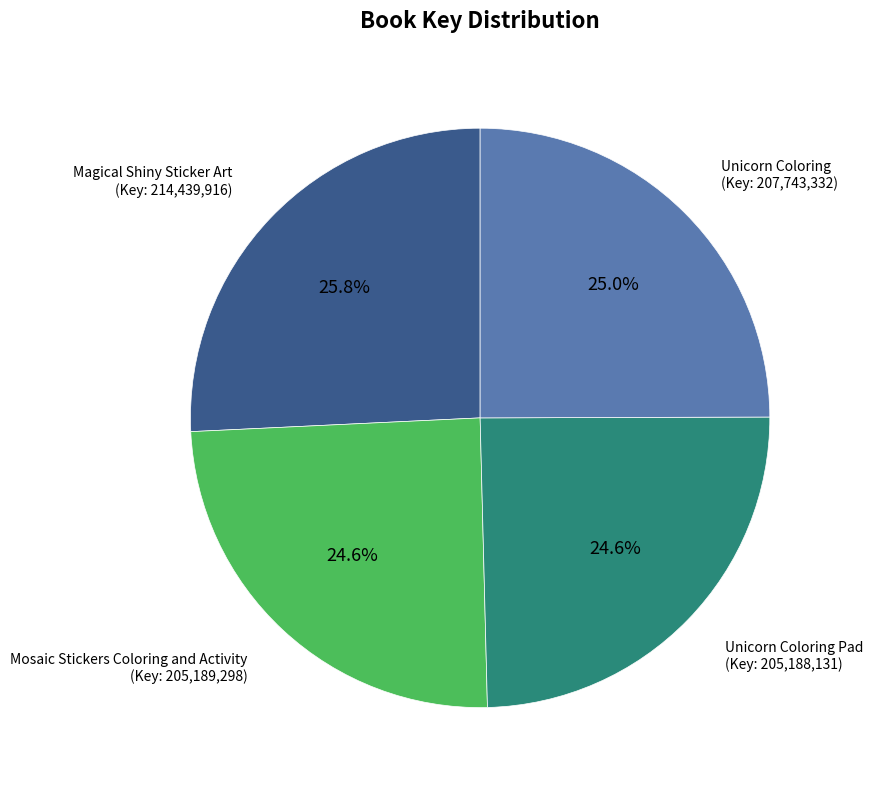

How many slices are in this pie chart?

4